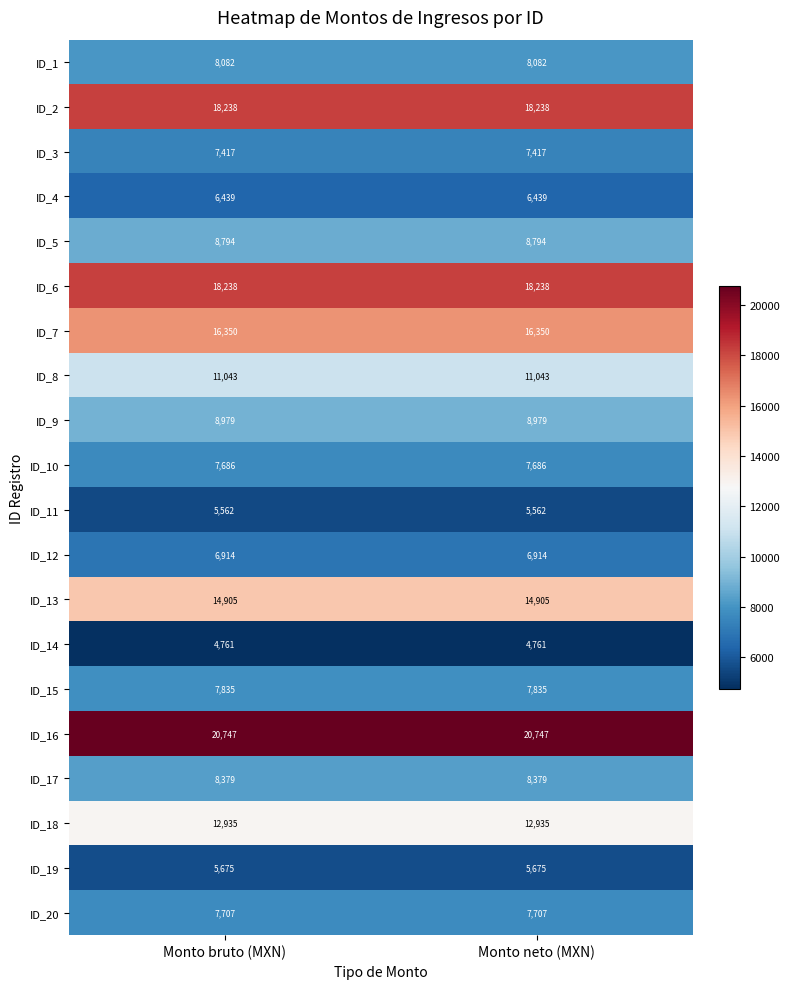

What is the minimum value for ID_12?

6914